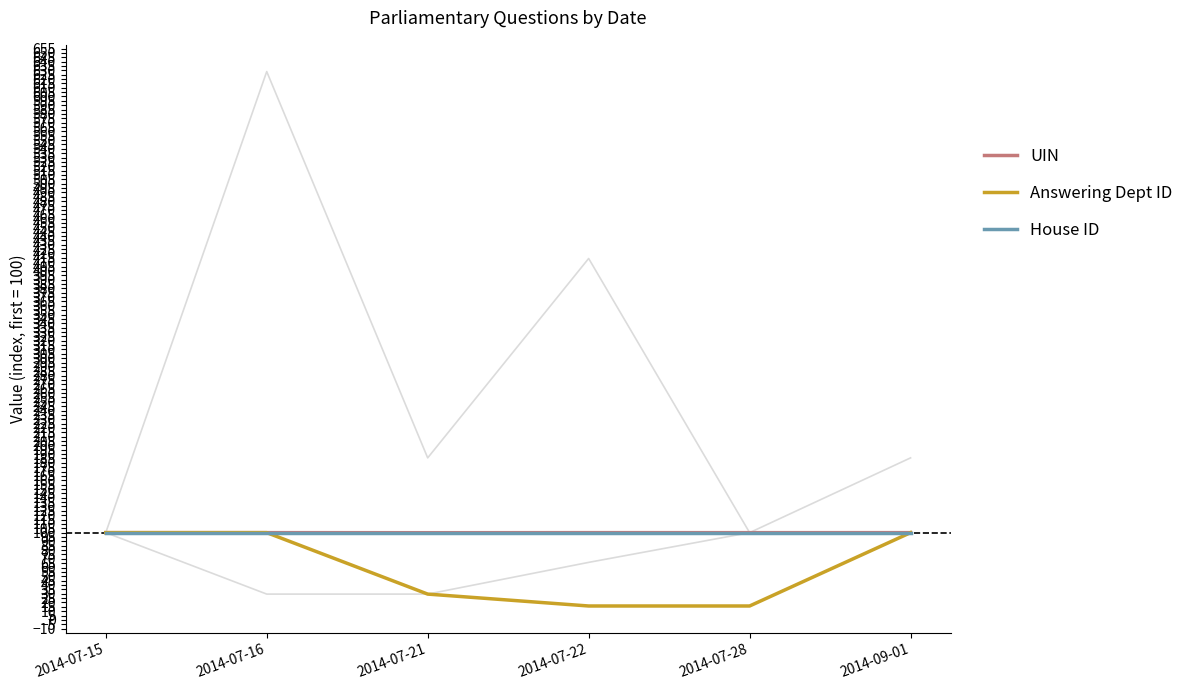

What is the value of the House ID point at the 5th from the left?

100.0